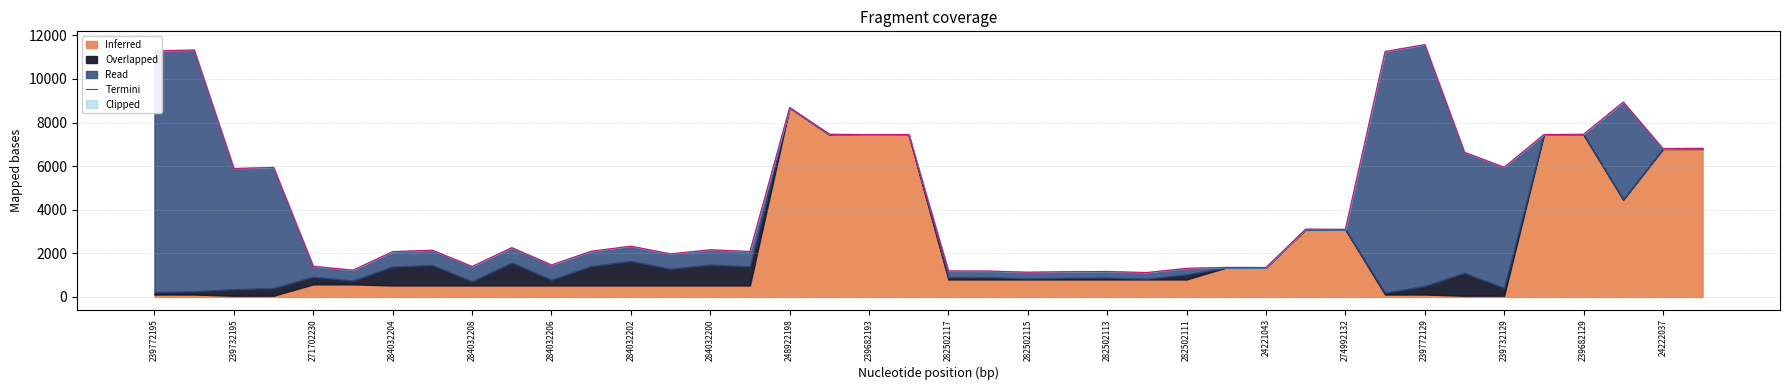

Does the chart display data point markers on the line(s)?

No